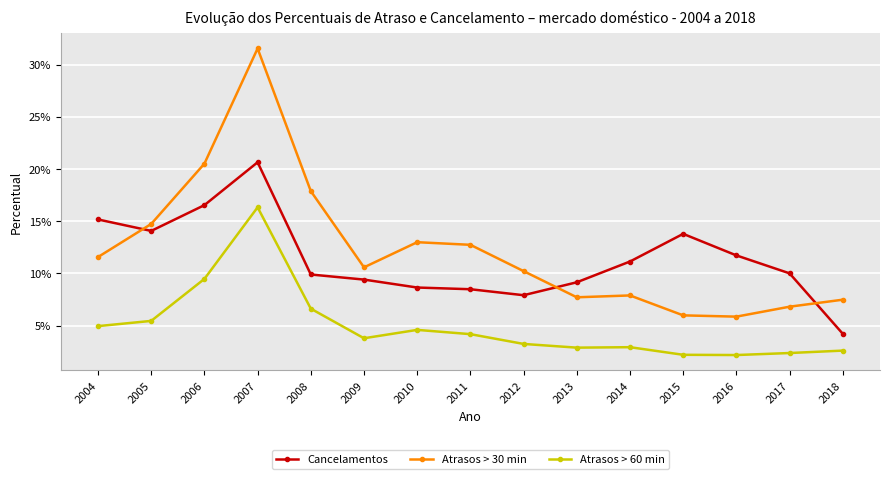

The Atrasos > 30 min series shows 0.5 at 2007. True or false?

False